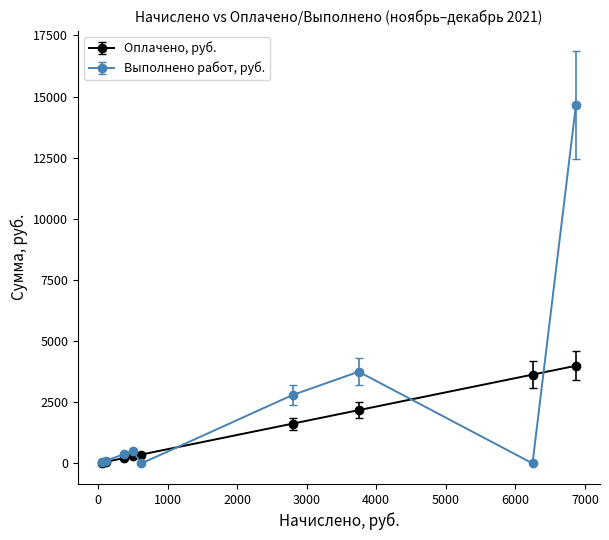

Which series has the widest spread of values?

Выполнено работ, руб.